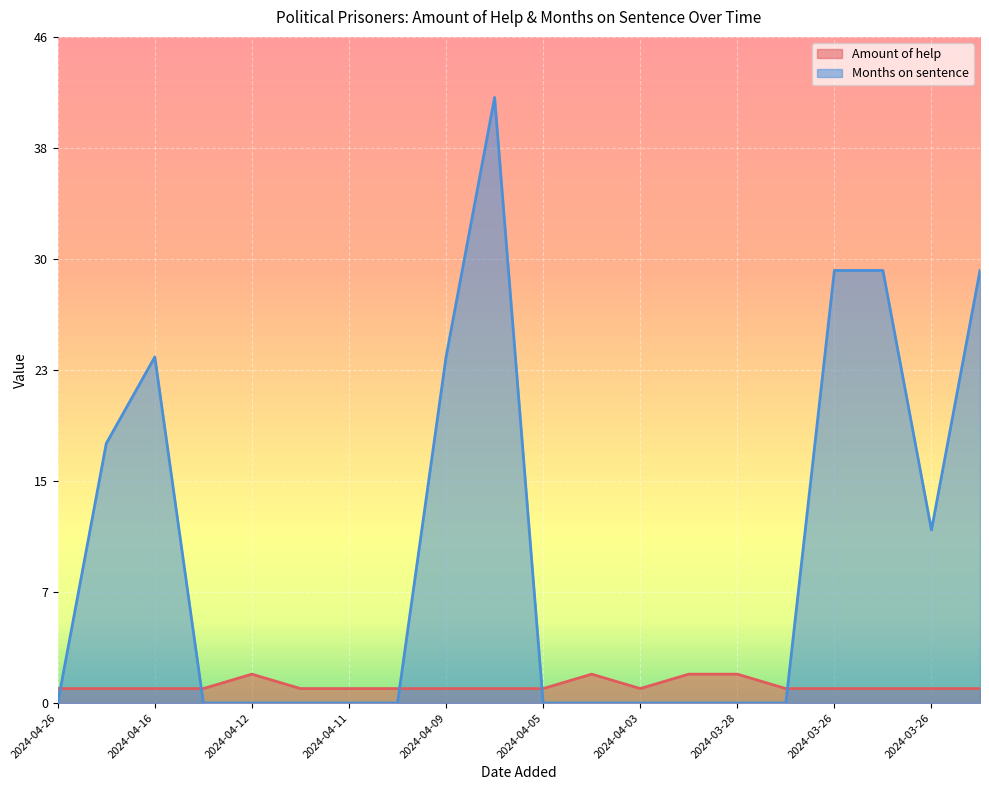

Where is the first local minimum for Amount of help?

2024-04-03